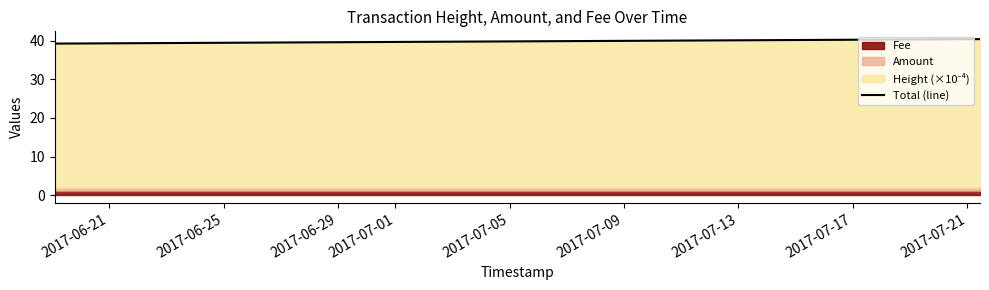

At which label is the value closest to 39?

2017-06-21